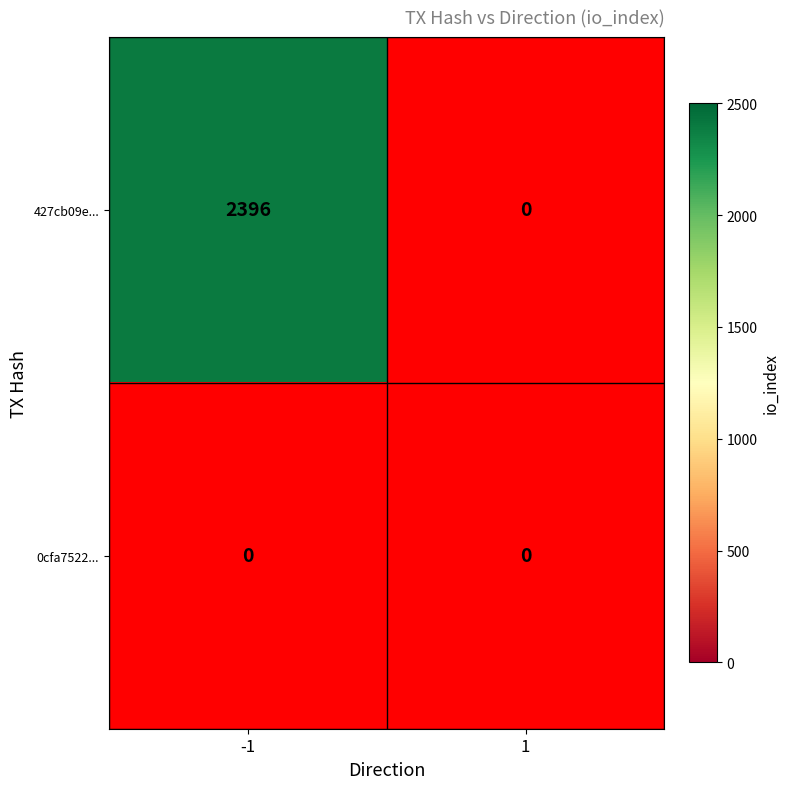

Rank the series by their maximum value, from highest to lowest.

427cb09e..., 0cfa7522...